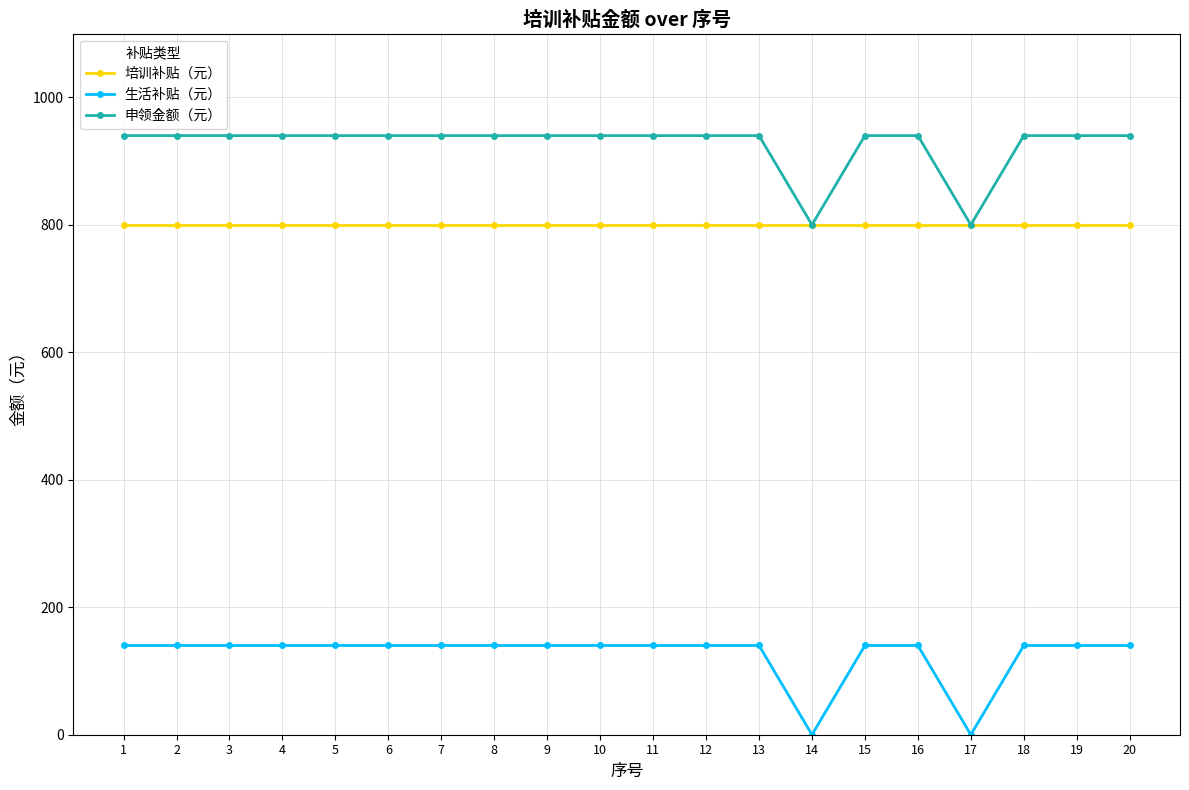

List the series in order of their overall mean, highest first.

申领金额（元）, 培训补贴（元）, 生活补贴（元）